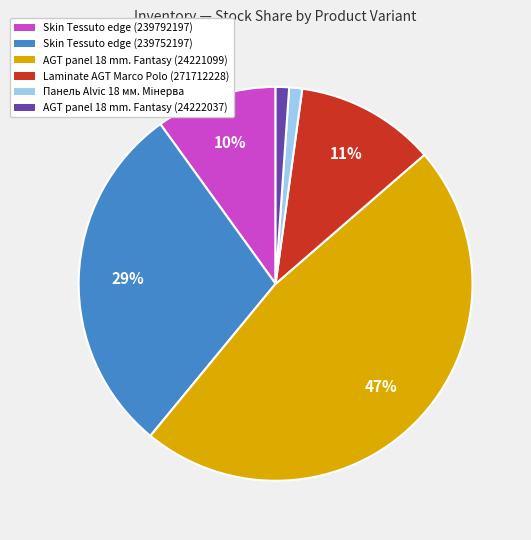

How many segments does this pie chart have?

6